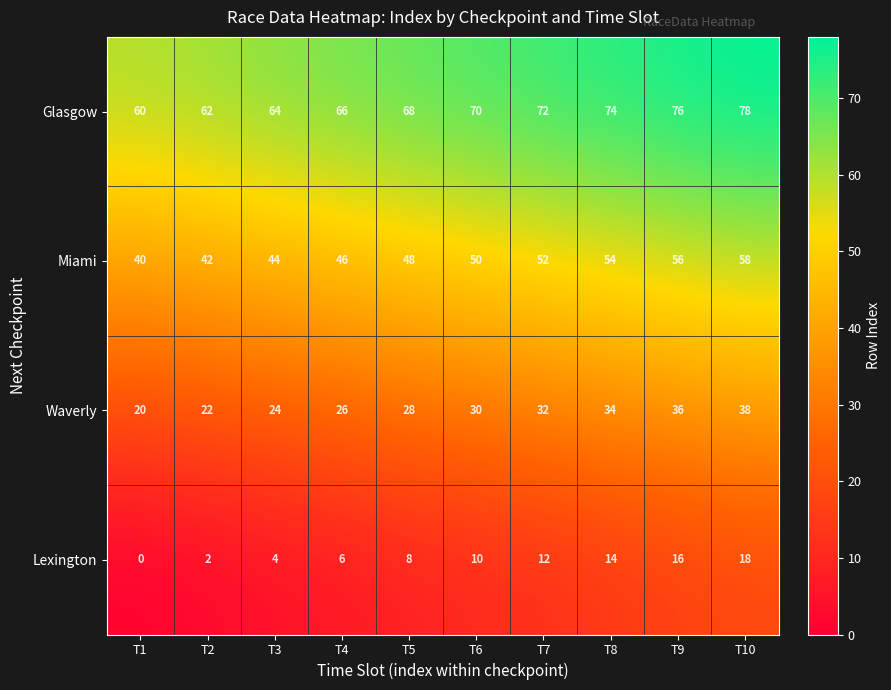

How many Waverly values are between 24 and 34?

6